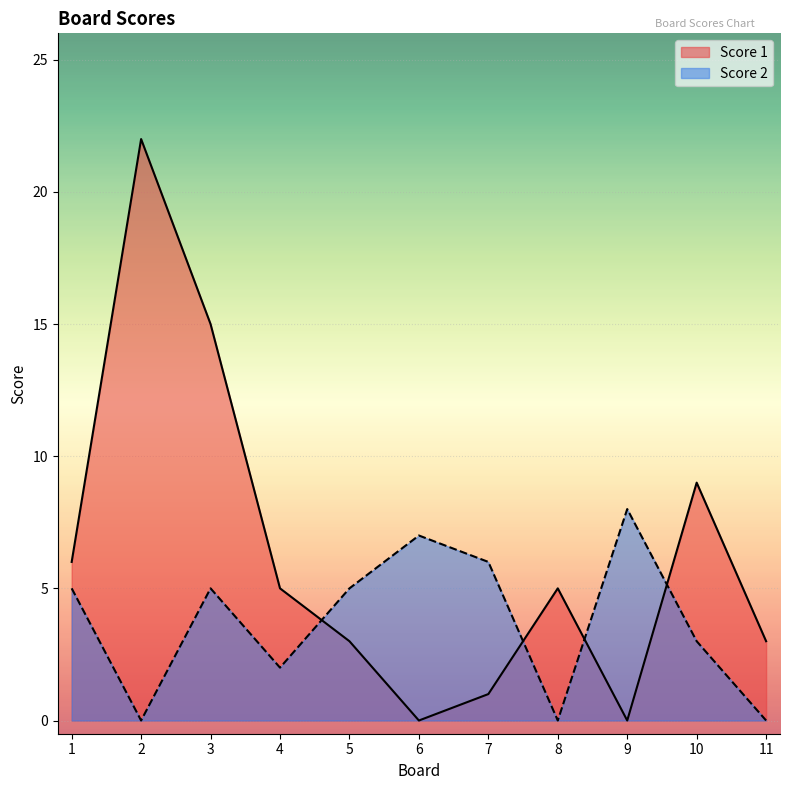

Reading left to right, what are all the values shown in this chart?

Score 1: 6	22	15	5	3	0	1	5	0	9	3
Score 2: 5	0	5	2	5	7	6	0	8	3	0